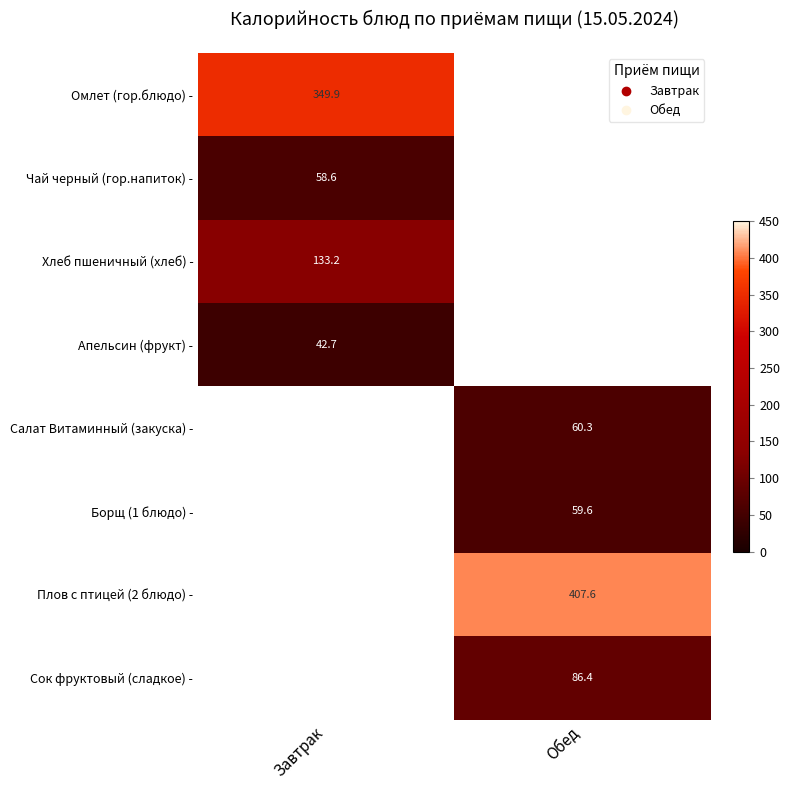

The value of Омлет (гор.блюдо) - at Завтрак is 349.9. True or false?

True